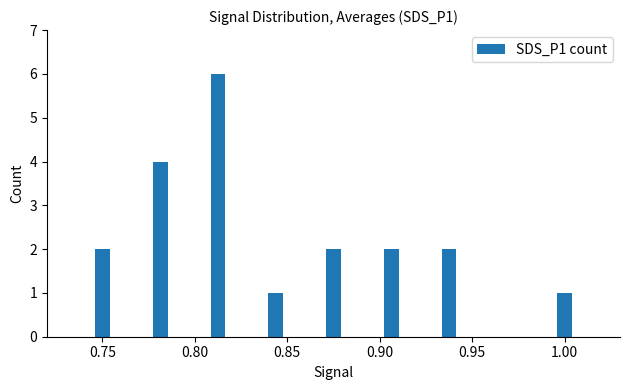

What is the greatest value displayed?

6